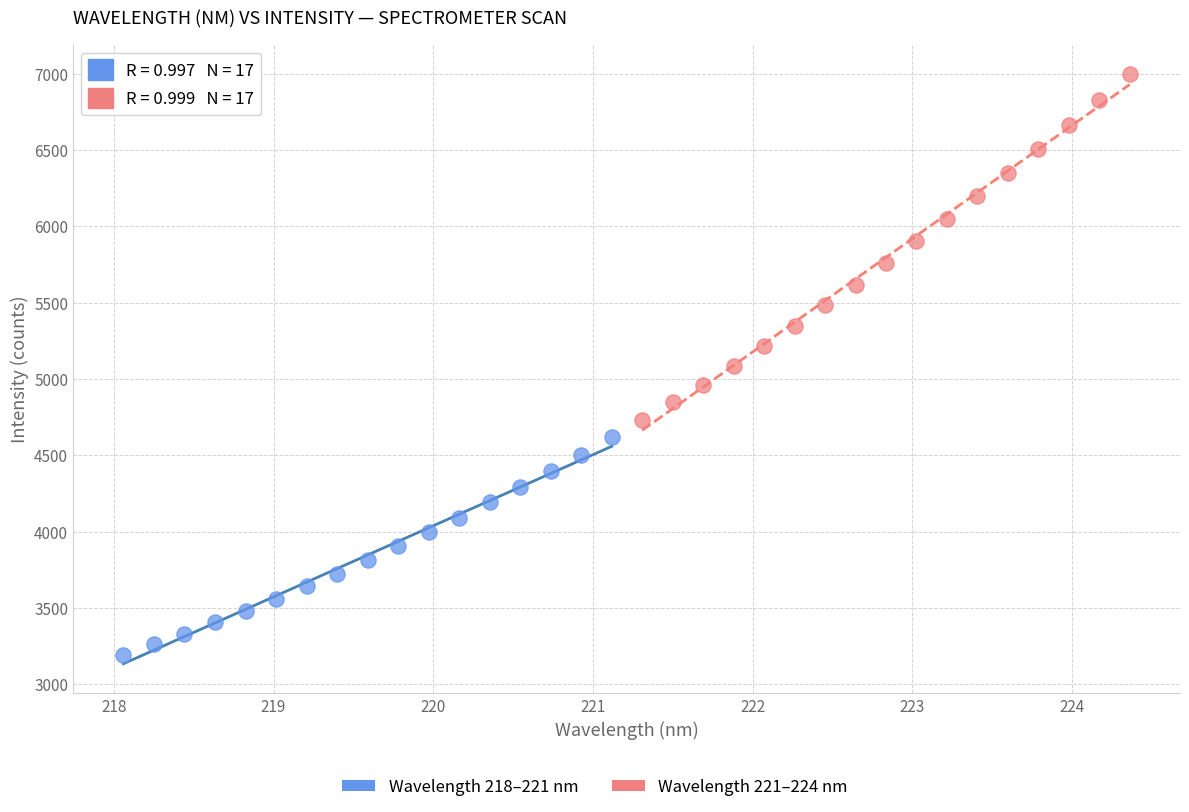

Which series contains the highest Y value?

Wavelength 221–224 nm